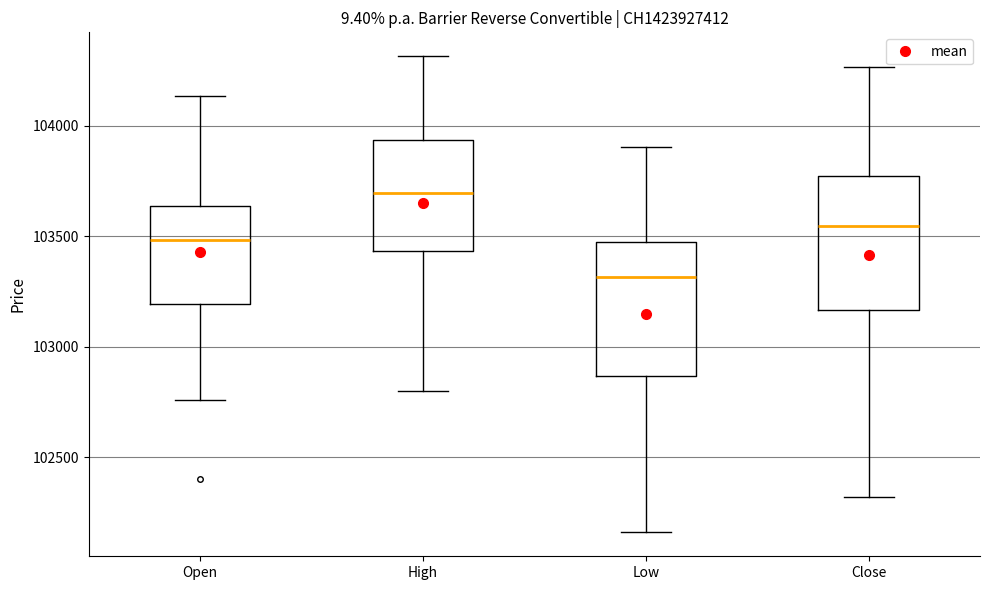

Reading left to right, read every box against the y-axis: the position of its median line, the range the box covers, and the ends of its whiskers. The values are not printed on the chart, so give them approximately, as read against the axis.

Open: median 103500, box 103200 to 103650, whiskers 102750 to 104150
High: median 103700, box 103450 to 103950, whiskers 102800 to 104300
Low: median 103300, box 102850 to 103500, whiskers 102150 to 103900
Close: median 103550, box 103150 to 103800, whiskers 102300 to 104250